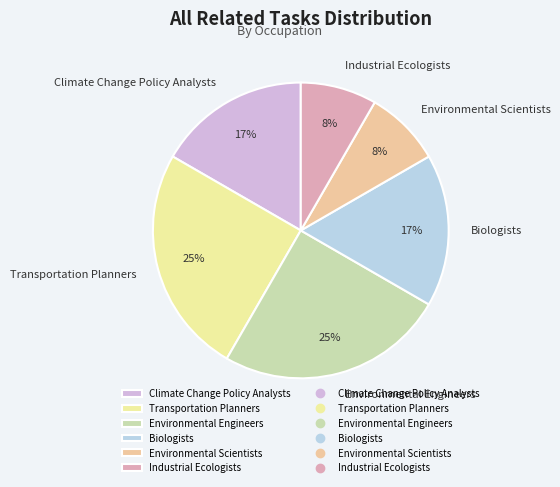

Is the sum of Transportation Planners and Environmental Scientists greater than half?

No